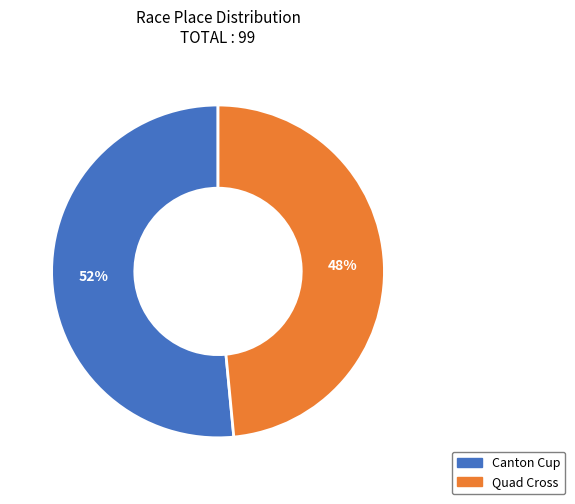

Count the number of slices in the pie.

2